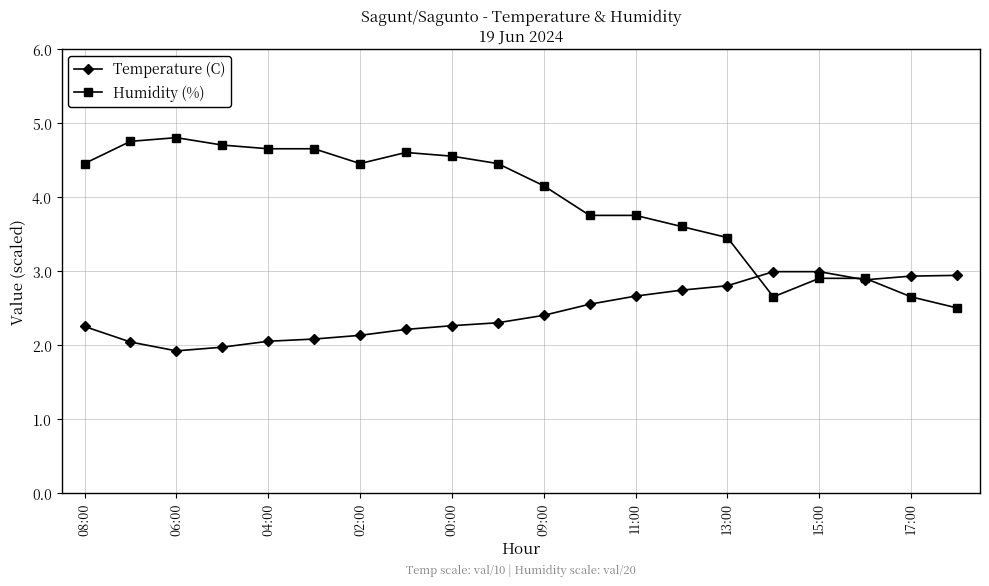

What is the difference between the second highest and minimum values in the Temperature (C) series?

1.1